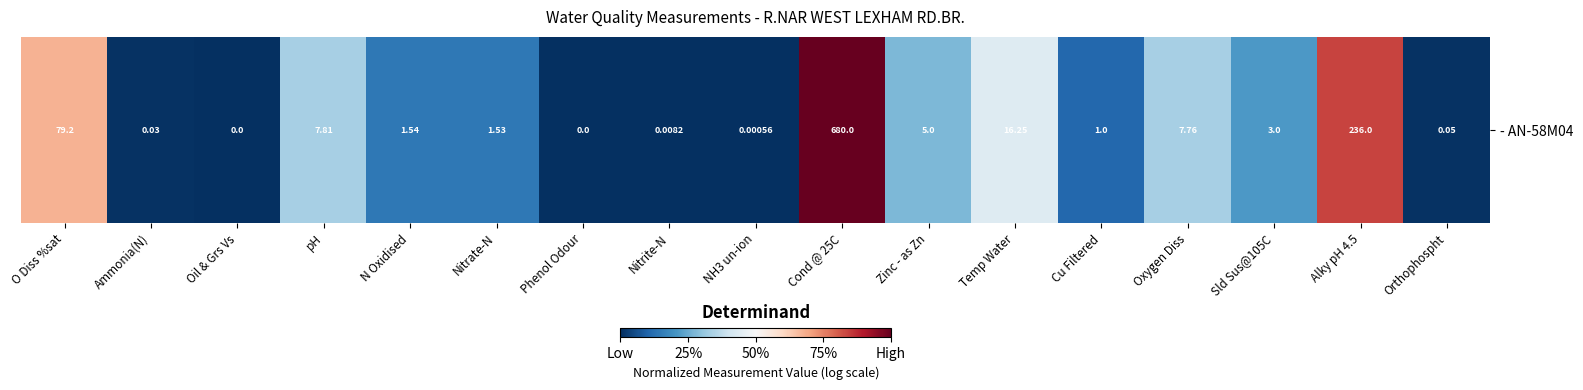

List the labels in order of value, largest first.

Cond @ 25C, Alky pH 4.5, O Diss %sat, Temp Water, pH, Oxygen Diss, Zinc - as Zn, Sld Sus@105C, N Oxidised, Nitrate-N, Cu Filtered, Orthophospht, Ammonia(N), Nitrite-N, NH3 un-ion, Oil & Grs Vs, Phenol Odour